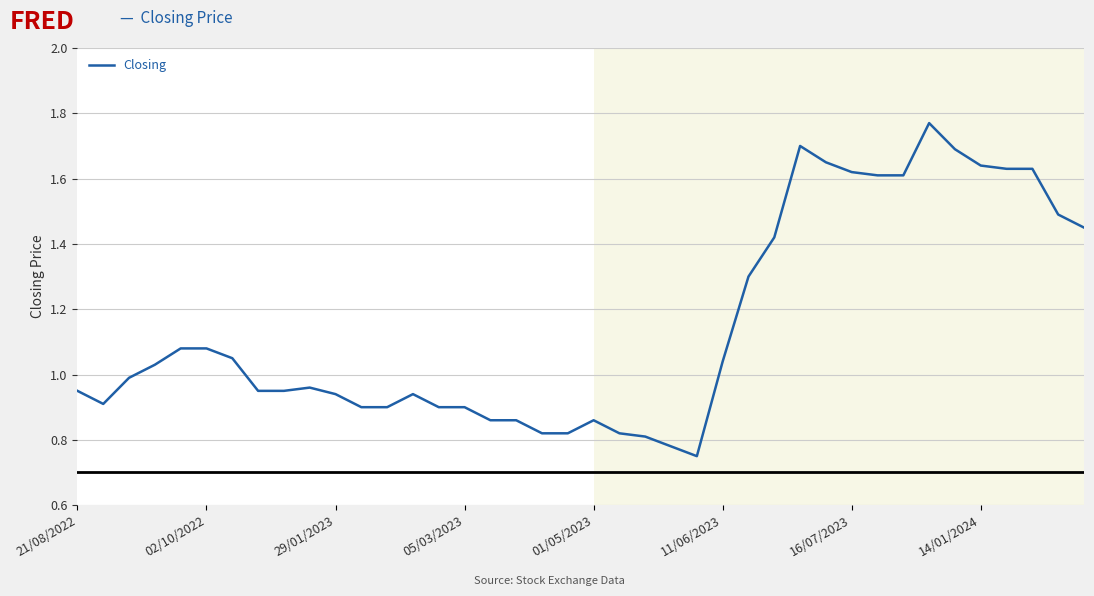

How many lines are shown in the chart?

1